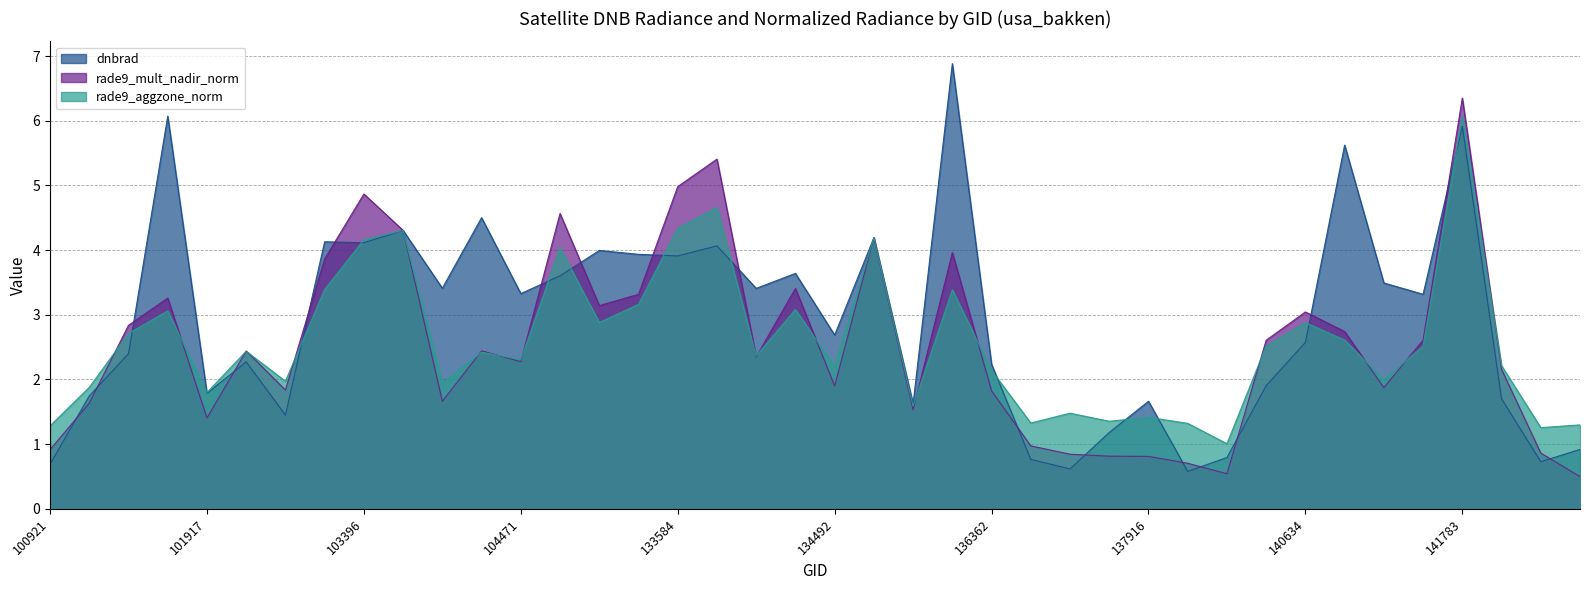

Reading left to right, list all the values displayed in this chart.

dnbrad: 100921=0.7	101303=1.7	101429=2.4	101805=6.1	101917=1.8	102179=2.3	102300=1.4	103278=4.1	103396=4.1	103515=4.3	103642=3.4	103988=4.5	104471=3.3	132847=3.6	133209=4.0	133404=3.9	133584=3.9	133762=4.1	134138=3.4	134322=3.6	134492=2.7	134687=4.2	134872=1.6	136001=6.9	136362=2.2	136561=0.8	136940=0.6	137142=1.2	137916=1.7	138492=0.6	139283=0.8	140059=1.9	140634=2.6	141015=5.6	141208=3.5	141384=3.3	141783=5.9	141975=1.7	143752=0.7	144733=0.9
rade9_mult_nadir_norm: 100921=0.9	101303=1.6	101429=2.8	101805=3.3	101917=1.4	102179=2.4	102300=1.8	103278=3.9	103396=4.9	103515=4.3	103642=1.7	103988=2.4	104471=2.3	132847=4.6	133209=3.1	133404=3.3	133584=5.0	133762=5.4	134138=2.4	134322=3.4	134492=1.9	134687=4.2	134872=1.5	136001=4.0	136362=1.8	136561=1.0	136940=0.8	137142=0.8	137916=0.8	138492=0.7	139283=0.5	140059=2.6	140634=3.0	141015=2.7	141208=1.9	141384=2.6	141783=6.4	141975=2.2	143752=0.9	144733=0.5
rade9_aggzone_norm: 100921=1.3	101303=1.9	101429=2.7	101805=3.1	101917=1.8	102179=2.4	102300=2.0	103278=3.4	103396=4.2	103515=4.3	103642=1.9	103988=2.4	104471=2.3	132847=4.0	133209=2.9	133404=3.2	133584=4.3	133762=4.7	134138=2.4	134322=3.1	134492=2.2	134687=4.2	134872=1.6	136001=3.4	136362=2.1	136561=1.3	136940=1.5	137142=1.4	137916=1.4	138492=1.3	139283=1.0	140059=2.5	140634=2.9	141015=2.6	141208=2.0	141384=2.5	141783=6.1	141975=2.2	143752=1.3	144733=1.3